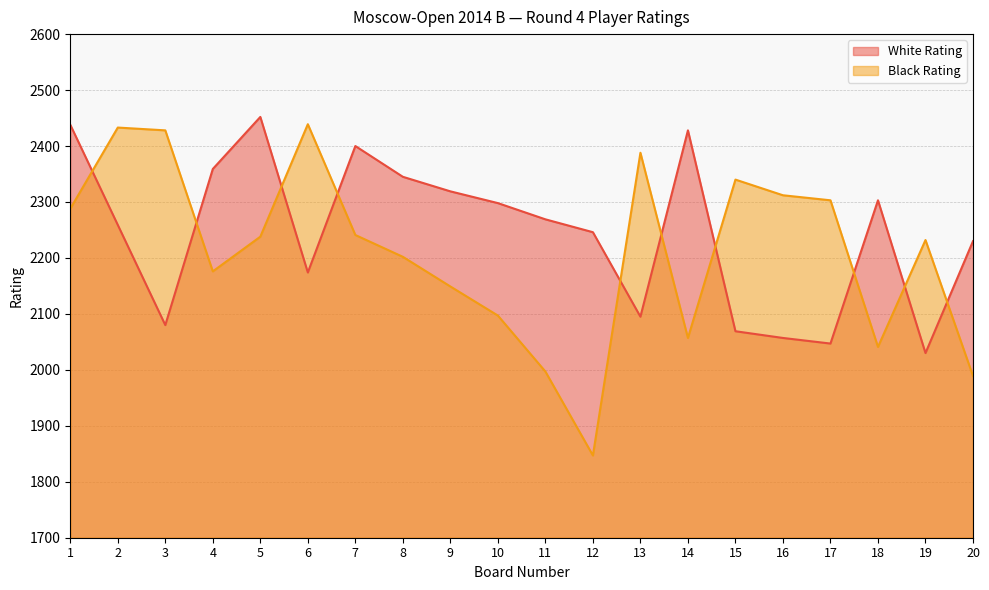

In Black Rating, how many points are higher than both neighbors (excluding endpoints)?

5